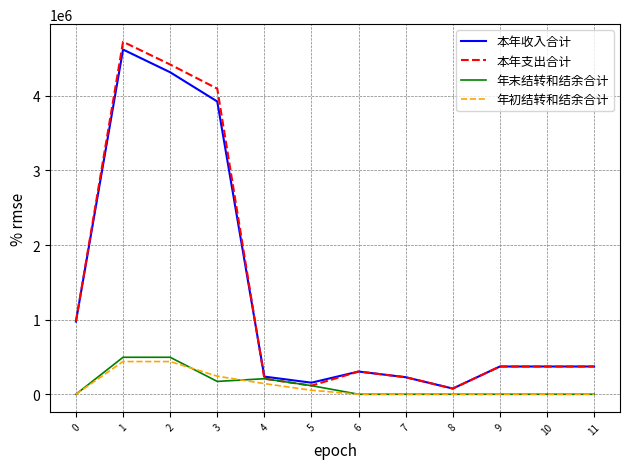

At how many categories does at least one series exceed 197734?

10